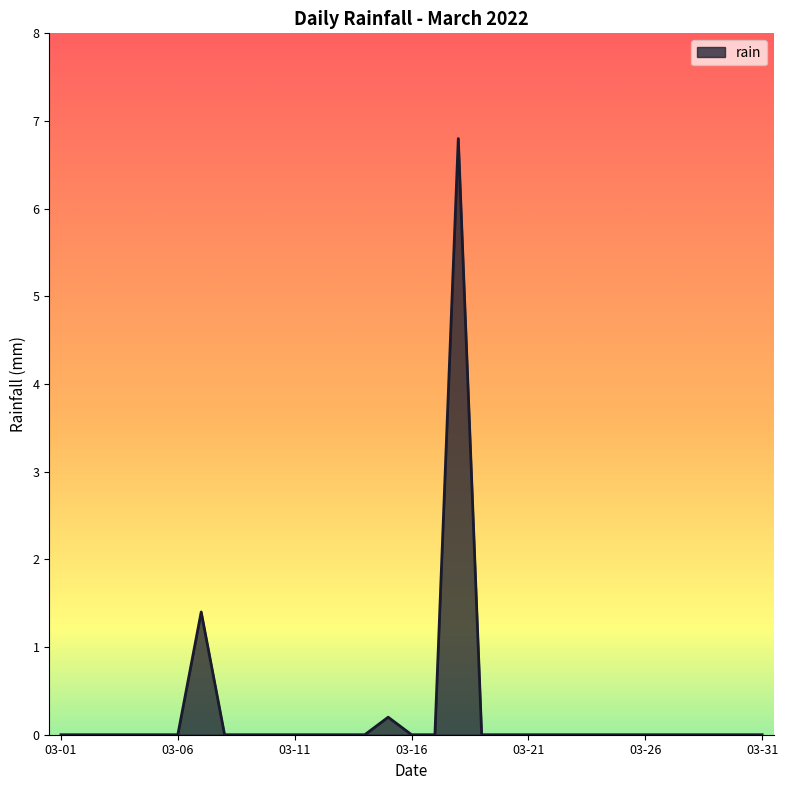

What is the maximum value shown in the chart?

6.8